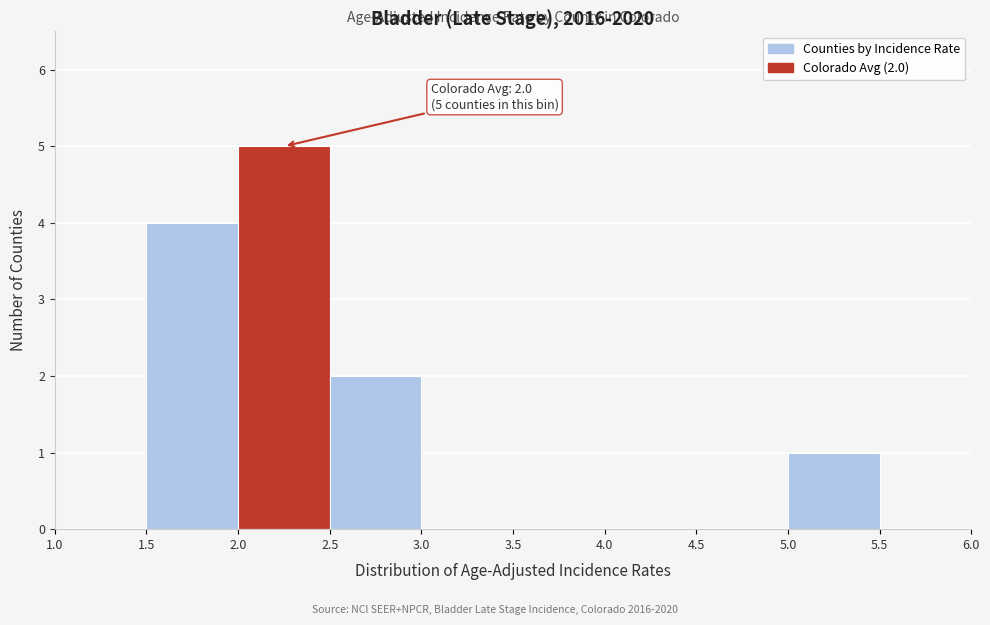

Over which range of the x-axis is the bar tallest?

2.0 to 2.5